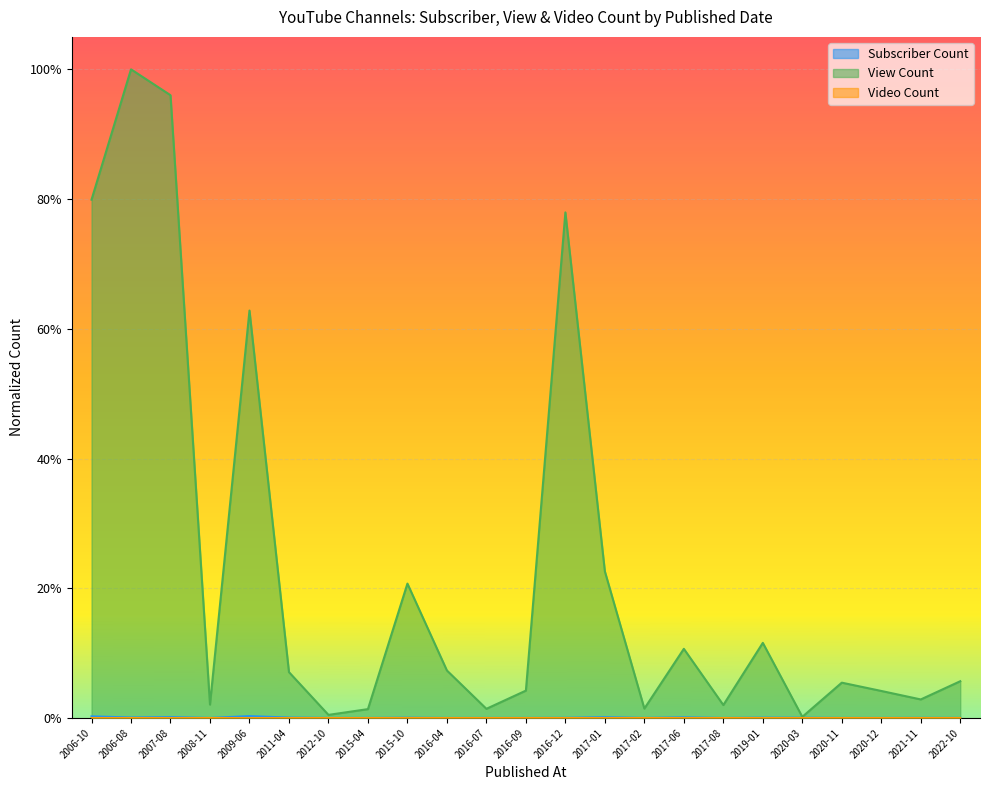

Which series changed the most between 2008-11 and 2016-07?

View Count